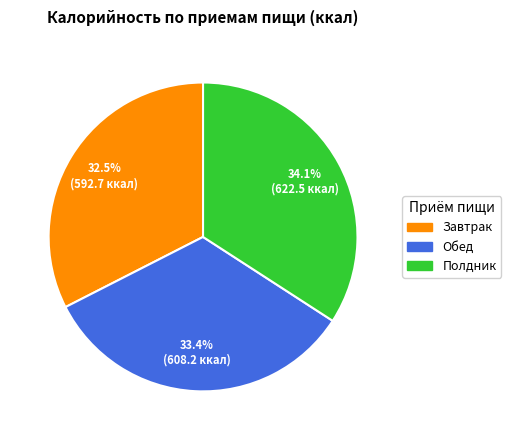

To the nearest percent, what is the difference between the largest and smallest slice percentages?

2%